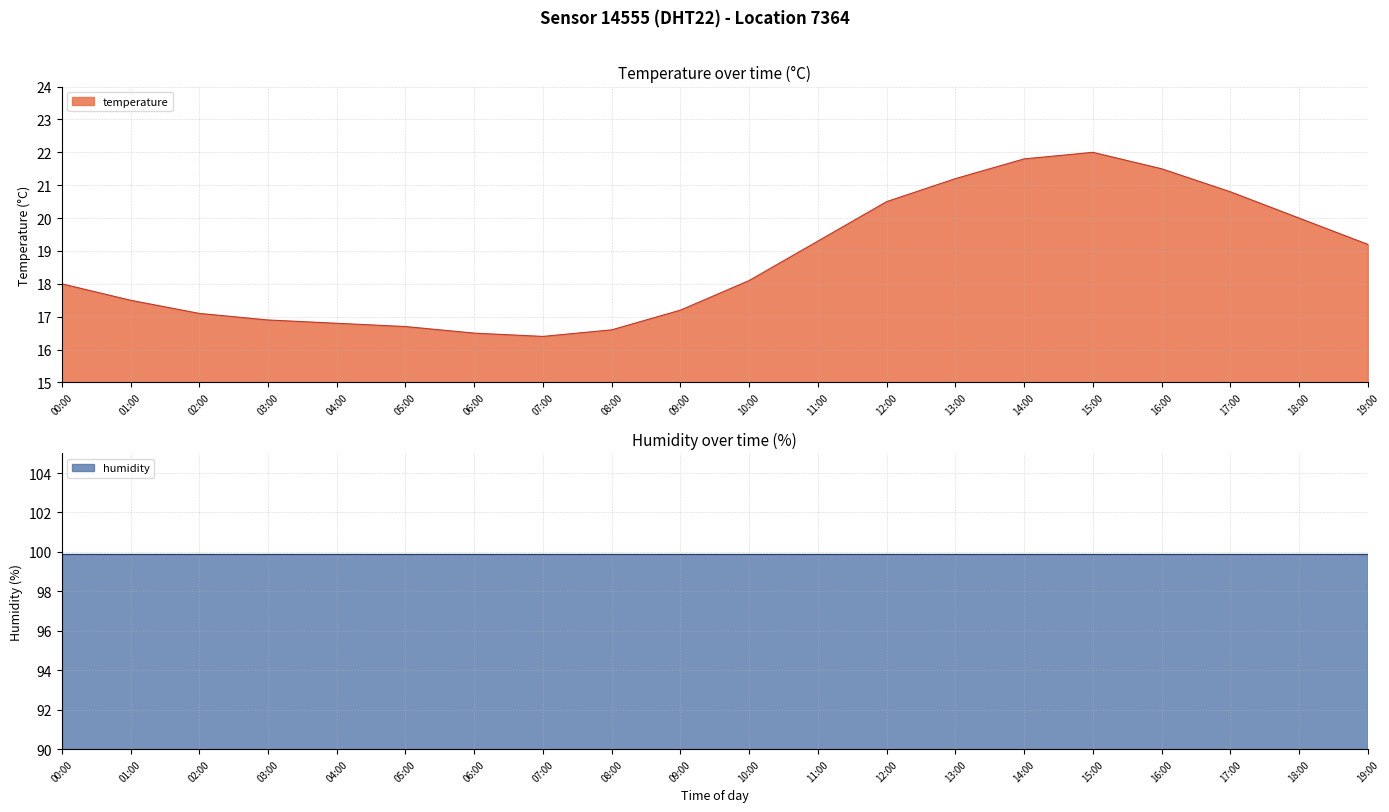

How many data points does each series have?

20